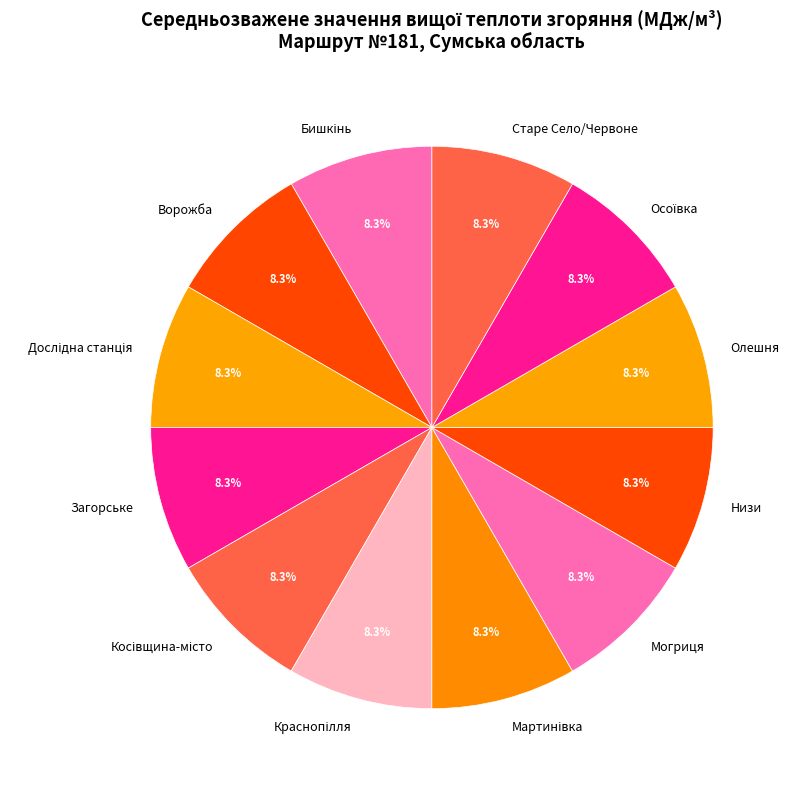

What percentage is NOT represented by Старе Село/Червоне?

91.7%